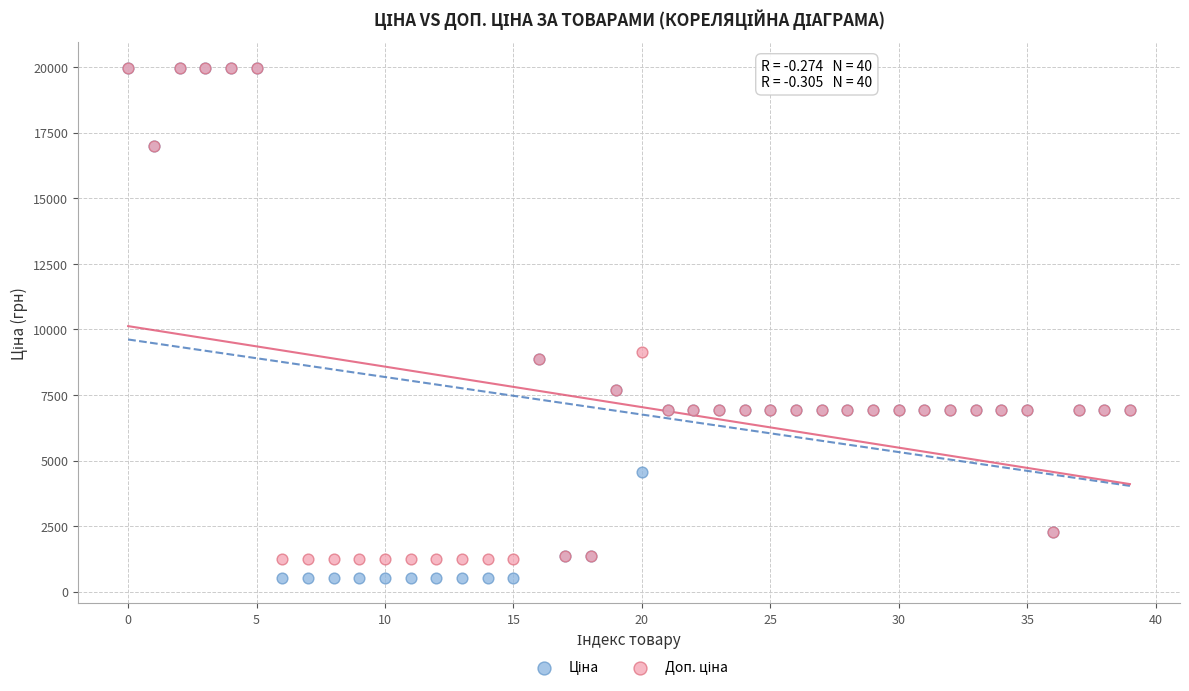

Across all series, what Y value is closest to 10251?

9123.7